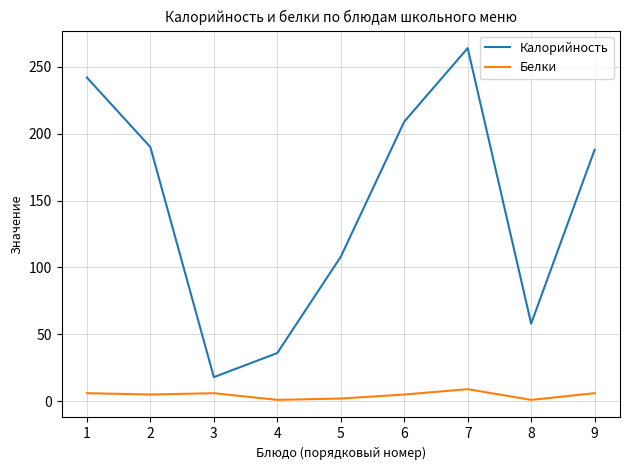

Where is the first local maximum for Калорийность?

7